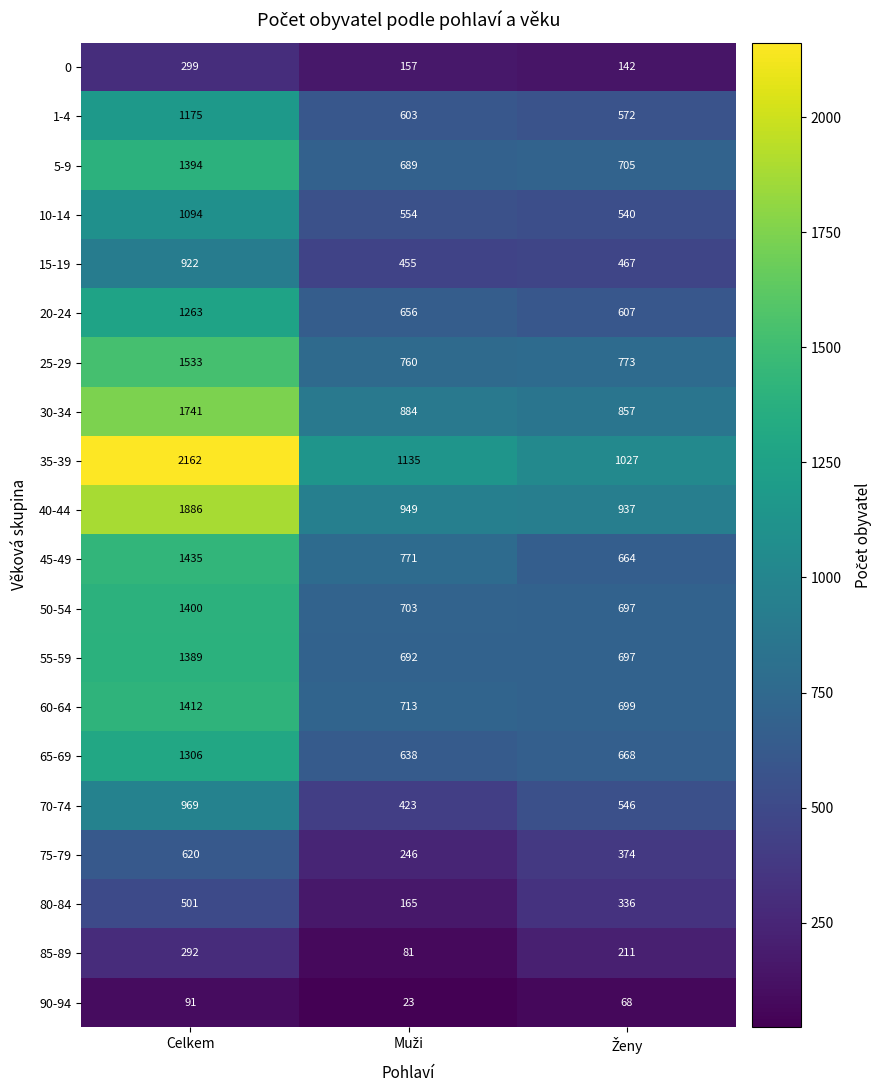

Which series has the largest total across all categories?

35-39